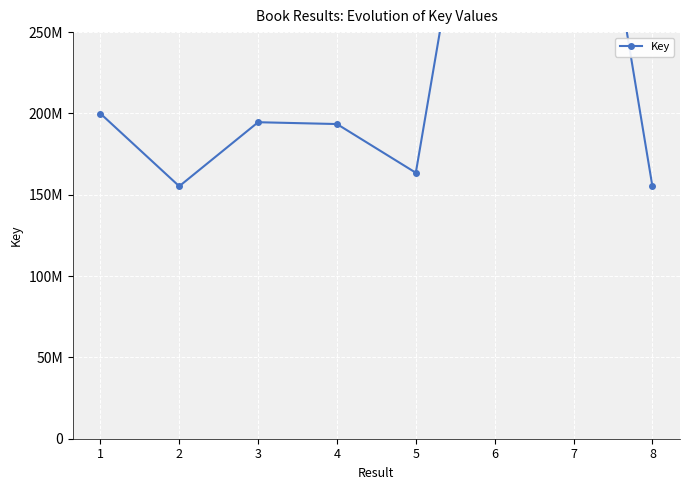

List the labels in order of value, largest first.

6, 7, 1, 3, 4, 5, 2, 8